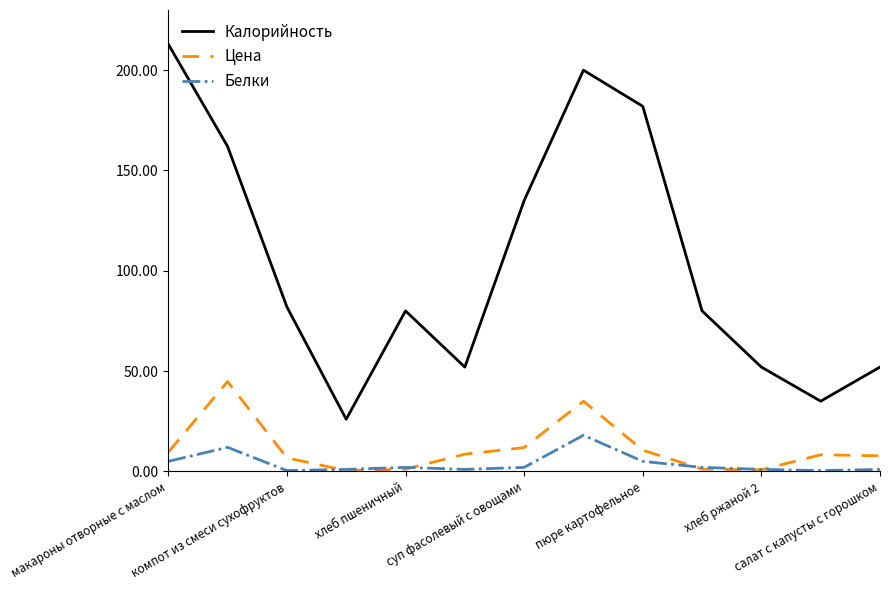

What is the maximum value for Калорийность?

213.0